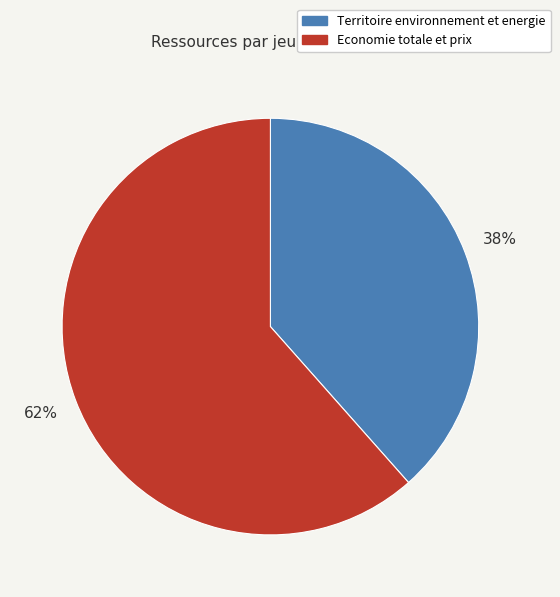

What percentage is the Territoire environnement et energie slice, to the nearest percent?

38%